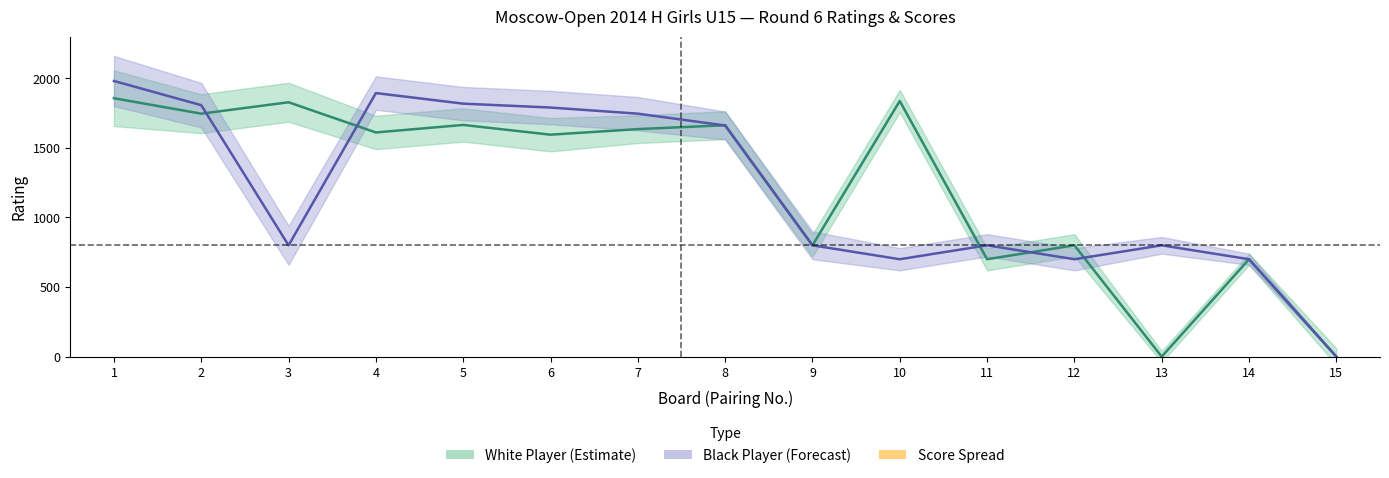

Which category has the highest value in the White Rating series?

1